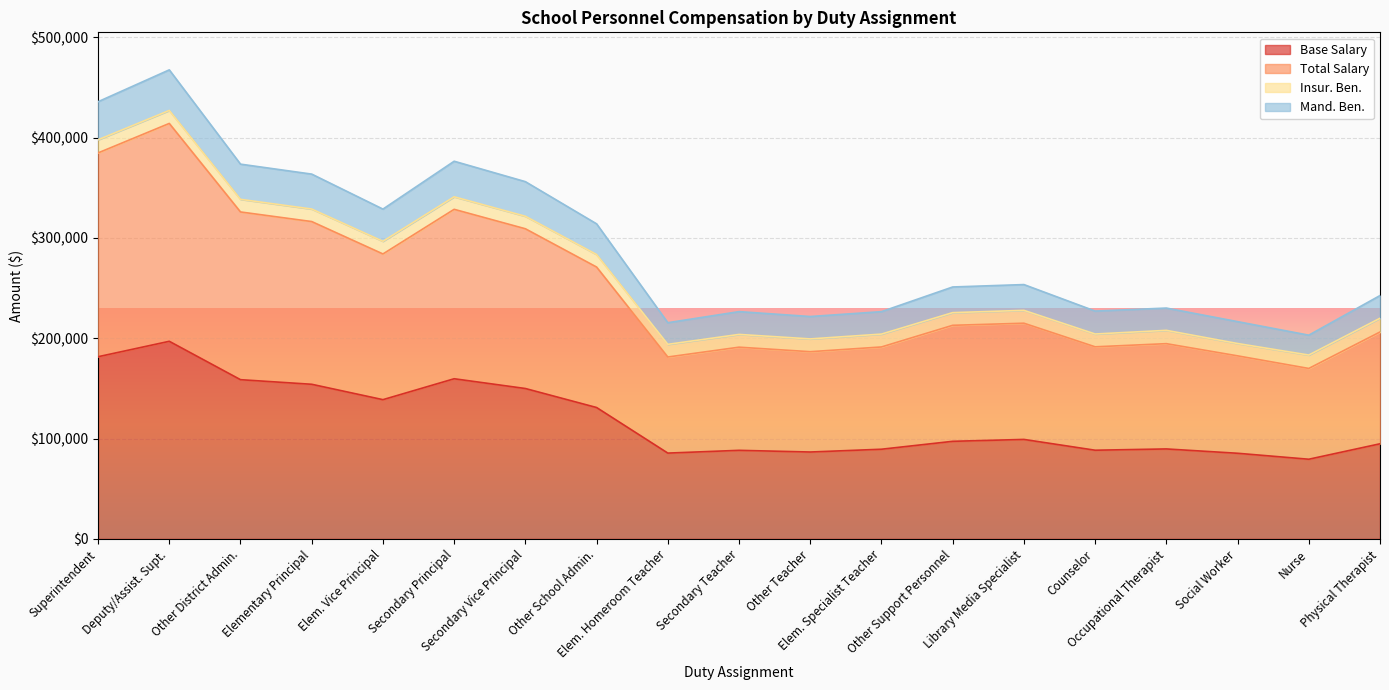

At which category is the sum across all series the highest?

Deputy/Assist. Supt.